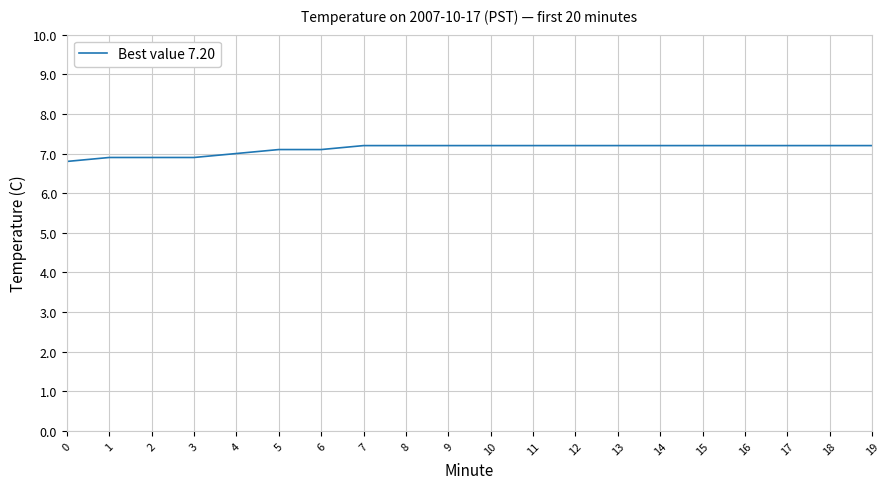

Reading left to right, extract all data points from this chart.

0=6.8	1=6.9	2=6.9	3=6.9	4=7.0	5=7.1	6=7.1	7=7.2	8=7.2	9=7.2	10=7.2	11=7.2	12=7.2	13=7.2	14=7.2	15=7.2	16=7.2	17=7.2	18=7.2	19=7.2